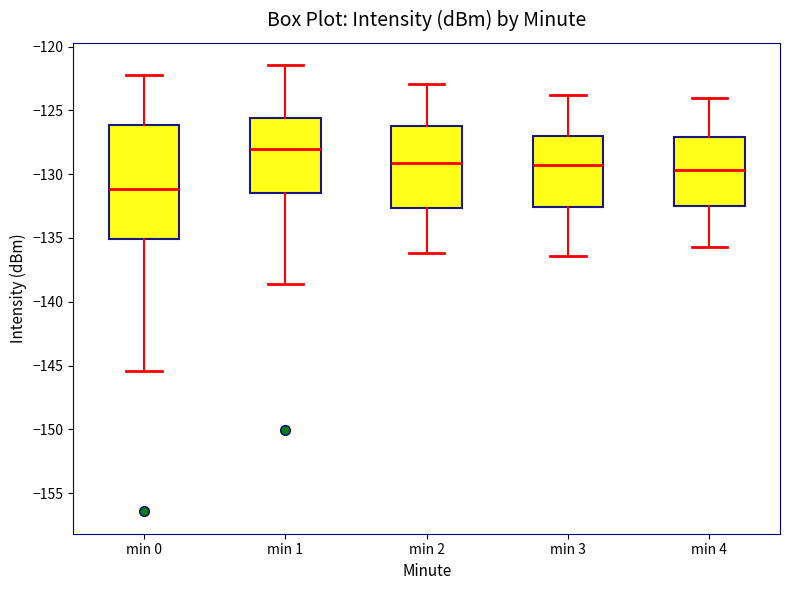

Reading left to right, transcribe this box plot: for each box, give where its median line is, the range the box spans, and where its two whiskers end, as read against the y-axis. The values are not printed on the chart, so give them approximately, as read against the axis.

min 0: median -131.0, box -135.0 to -126.0, whiskers -145.5 to -122.0
min 1: median -128.0, box -131.5 to -125.5, whiskers -138.5 to -121.5
min 2: median -129.0, box -132.5 to -126.0, whiskers -136.0 to -123.0
min 3: median -129.5, box -132.5 to -127.0, whiskers -136.5 to -124.0
min 4: median -129.5, box -132.5 to -127.0, whiskers -135.5 to -124.0